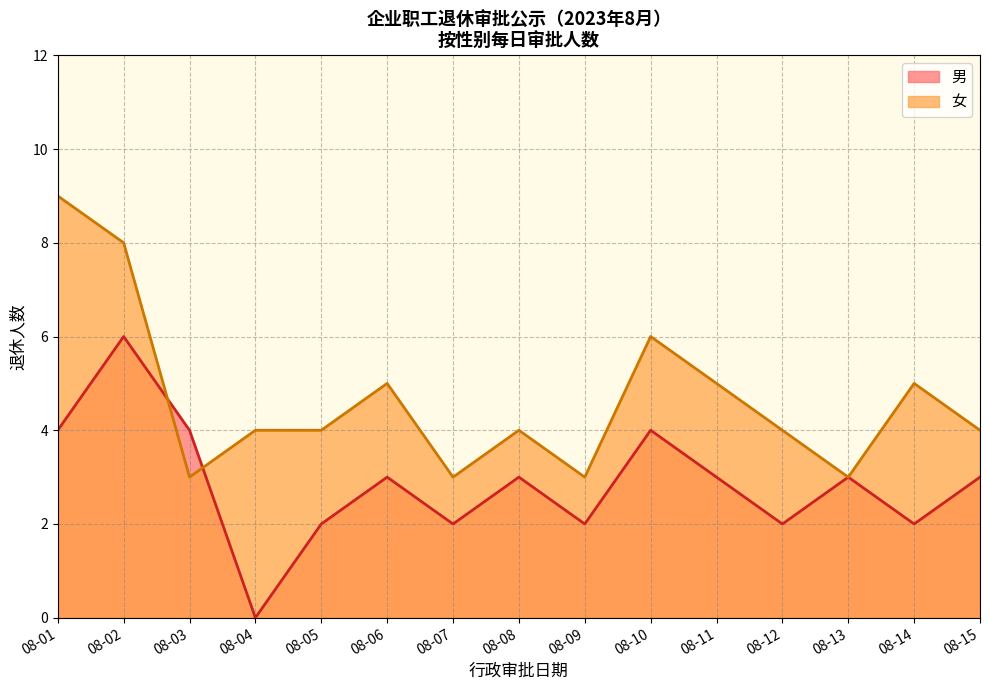

Rank the series by their maximum value, from lowest to highest.

Male, Female